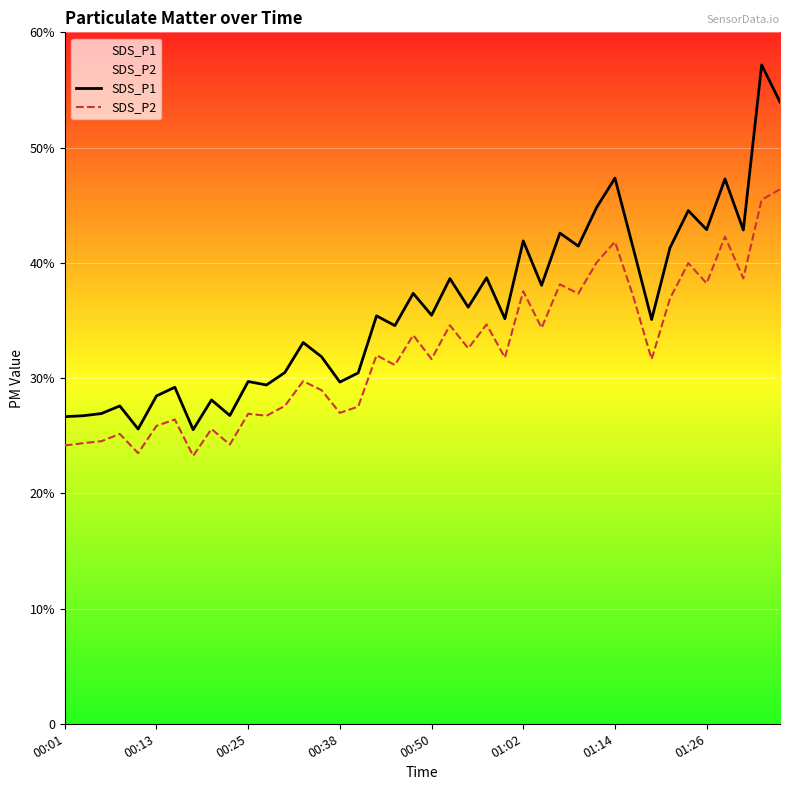

What is the sum of the SDS_P2 values at 31 and 26?

71.4